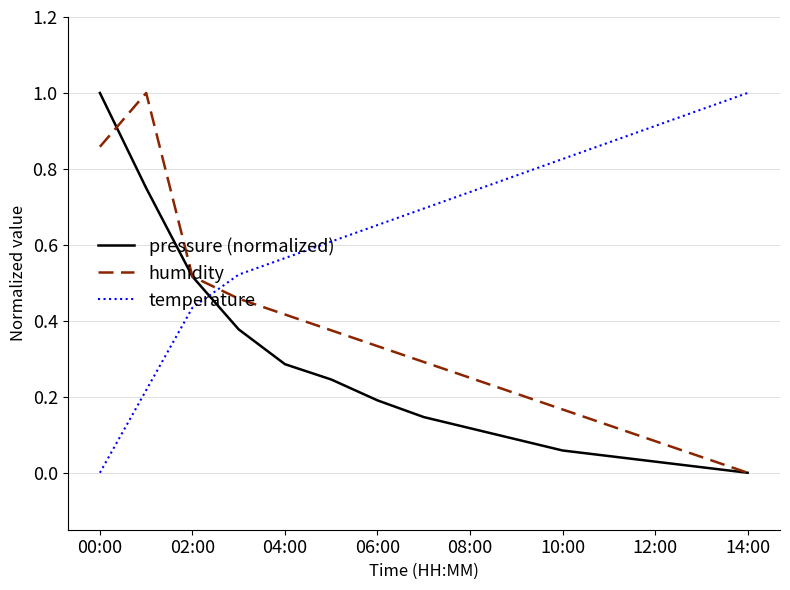

How many values in temperature are above zero?

14